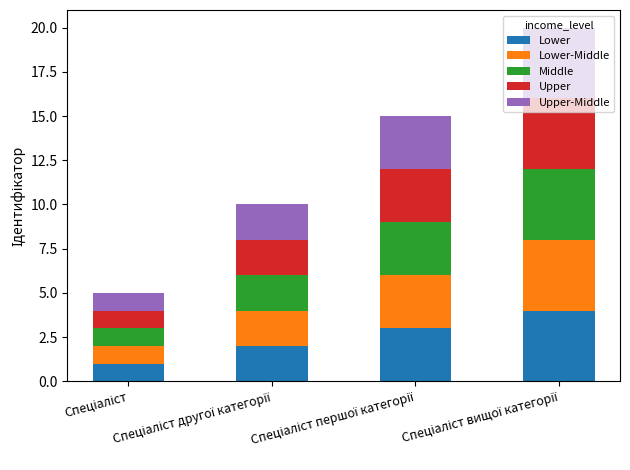

What is the sum of all Lower values?

10